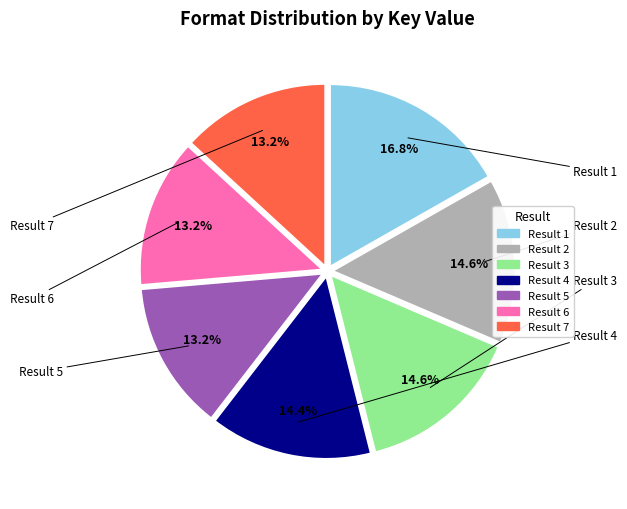

Is there any slice that represents more than half of the pie?

No